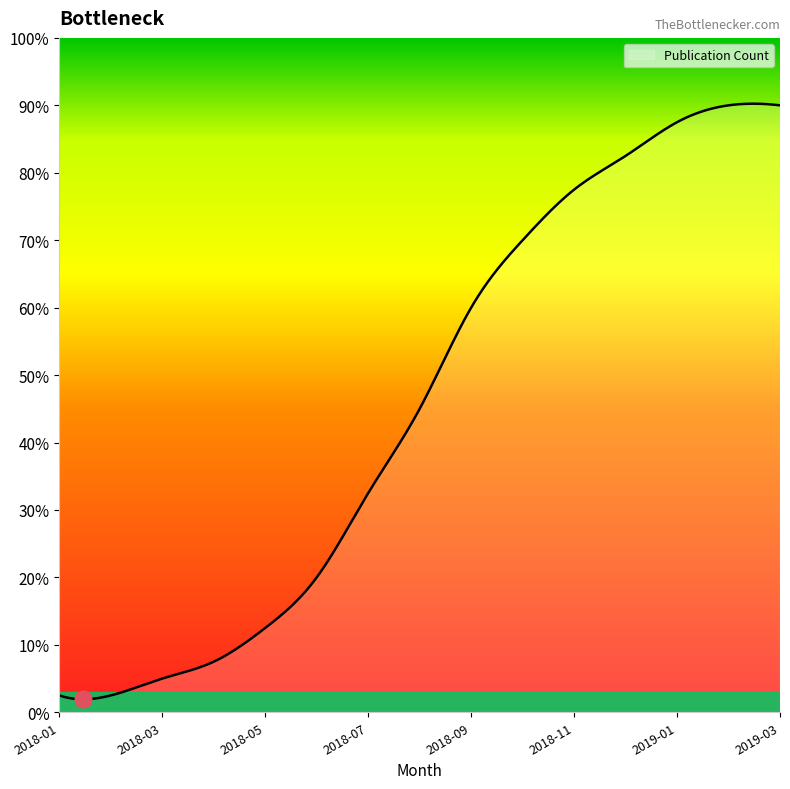

What is the value of the 9th point from the left?

24